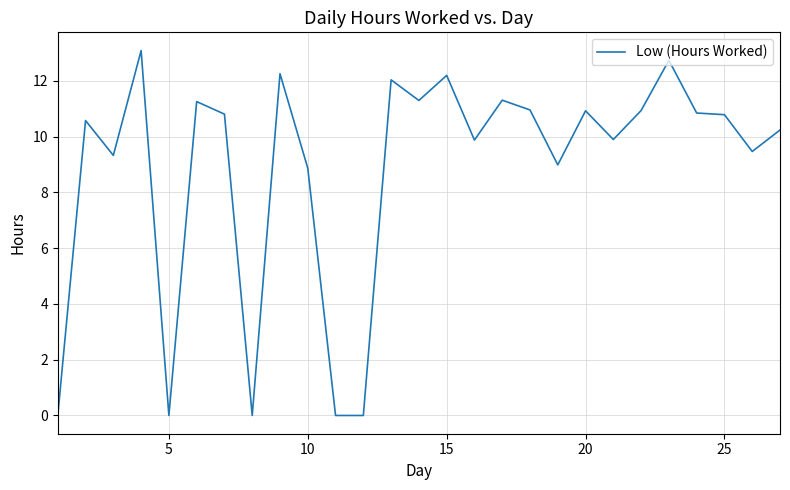

What is the difference between the maximum and minimum values?

13.1